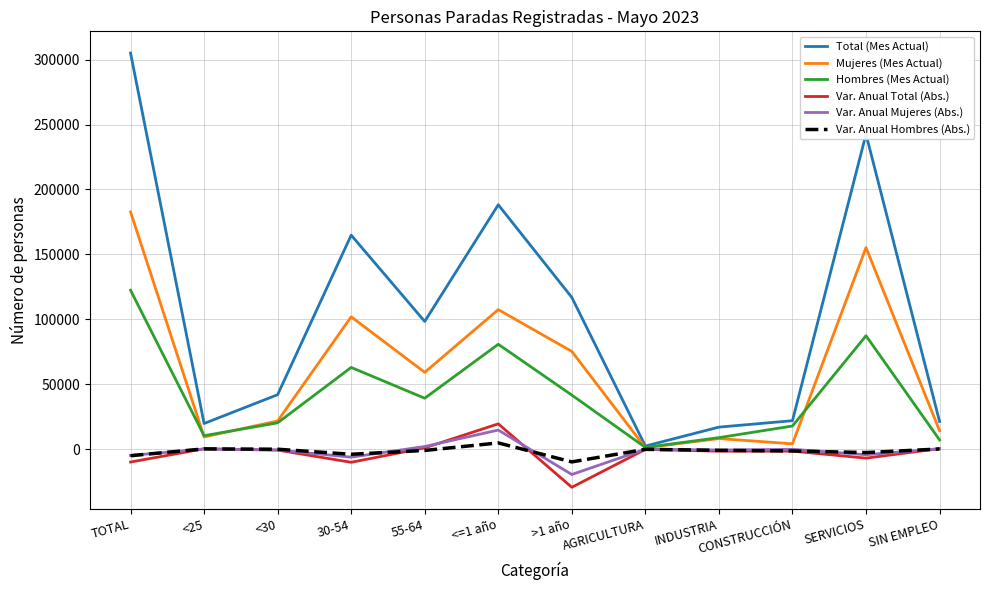

What is the total value across all series at <25?

40008